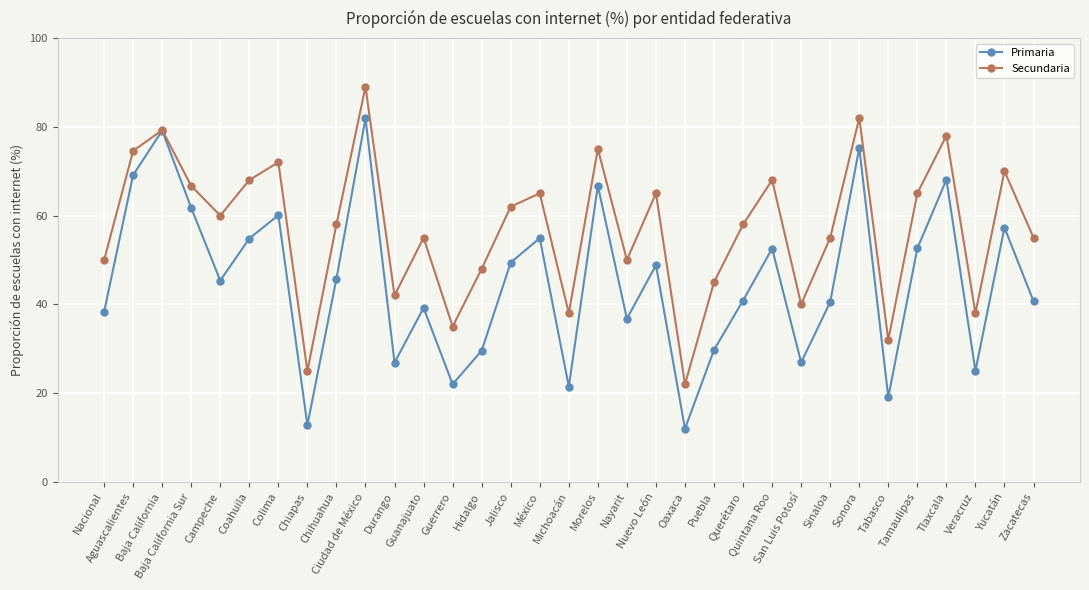

What is the maximum value shown in the chart?

89.0